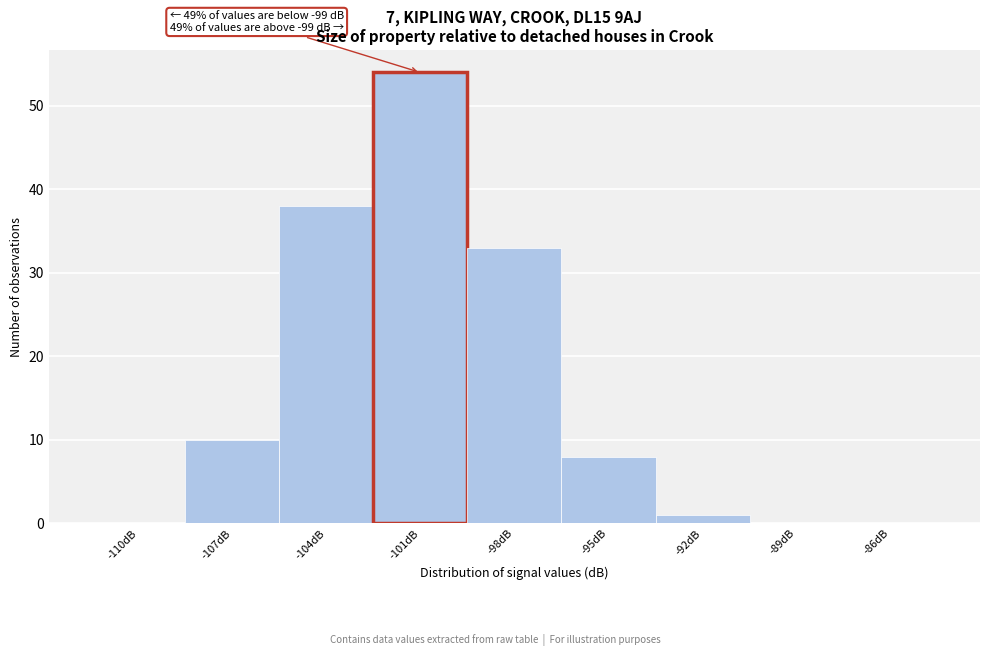

Reading right to left, transcribe all the data shown in this chart.

-86dB=0	-89dB=0	-92dB=1	-95dB=8	-98dB=33	-101dB=54	-104dB=38	-107dB=10	-110dB=0